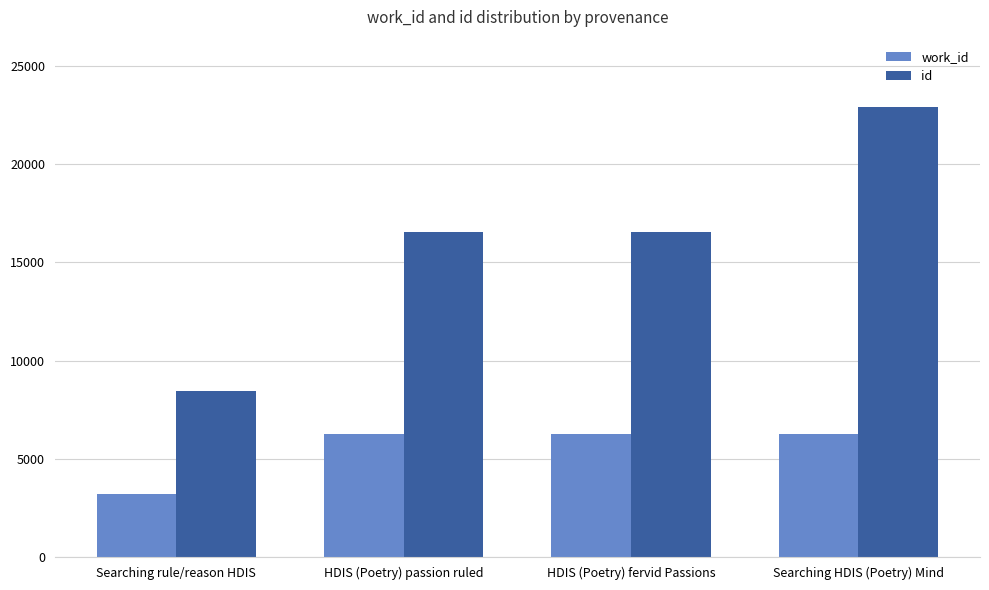

What is the label of the 3rd bar from the right?

HDIS (Poetry) passion ruled